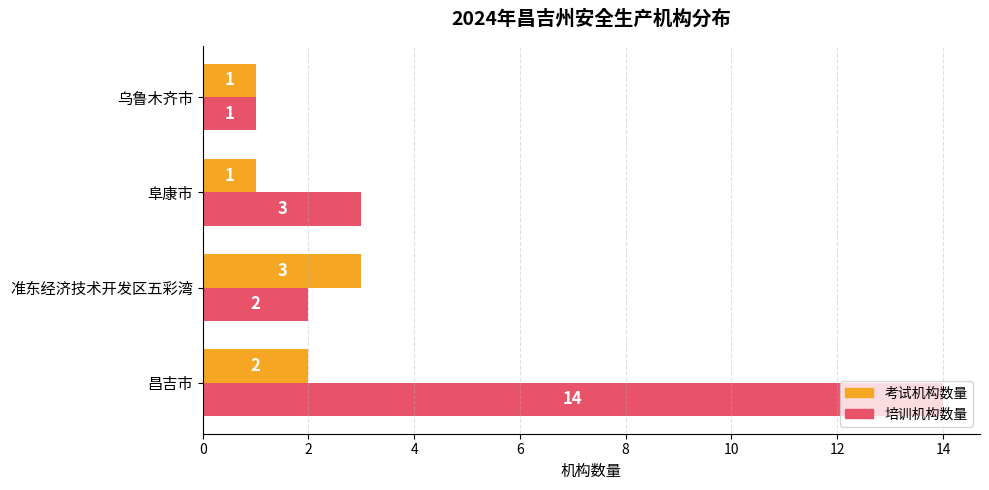

Is it true that 考试机构数量 equals 4 at 昌吉市?

False